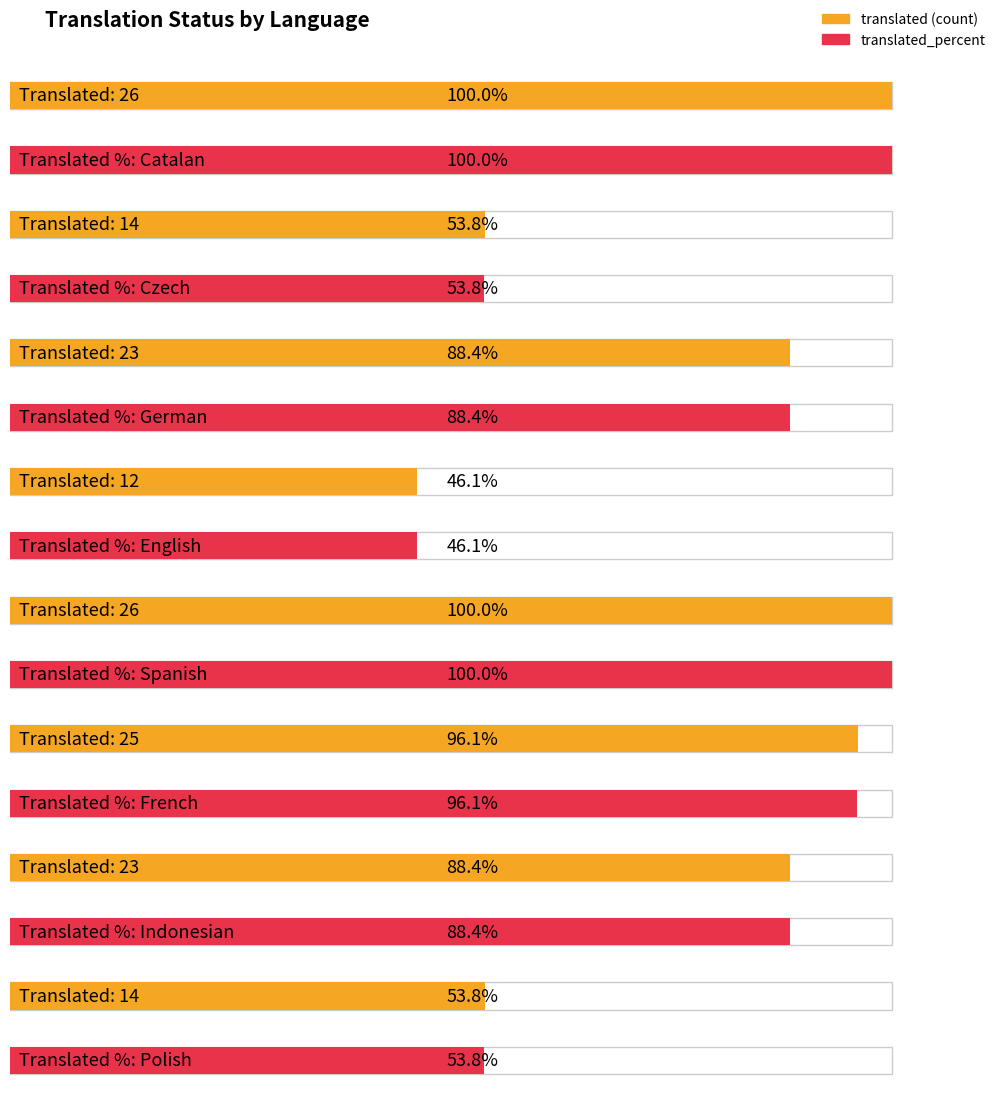

Is the value of translated_percent at Catalan greater than the value of translated at English?

Yes